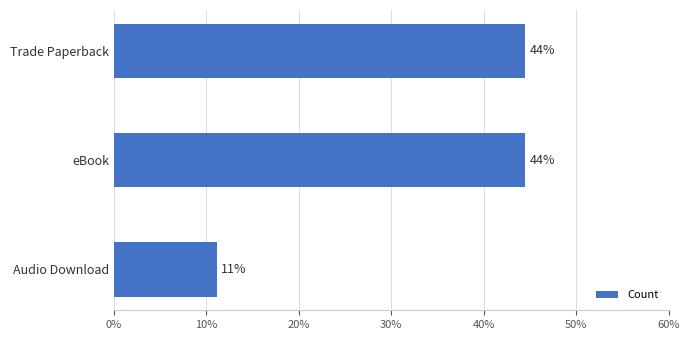

How many bars are there in total?

3